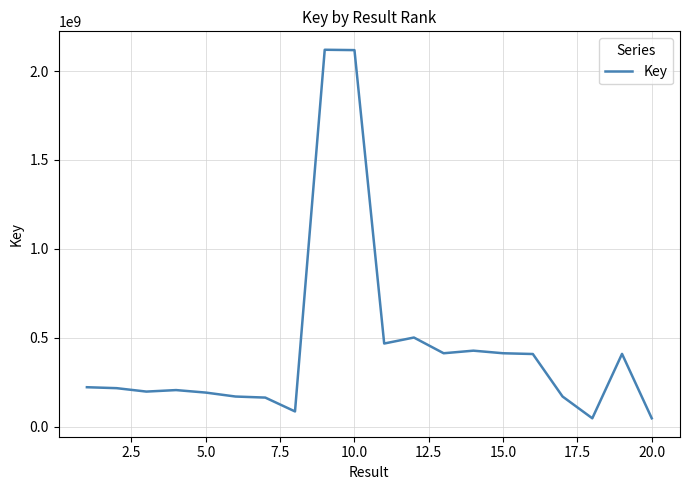

What is the greatest value displayed?

2120081299